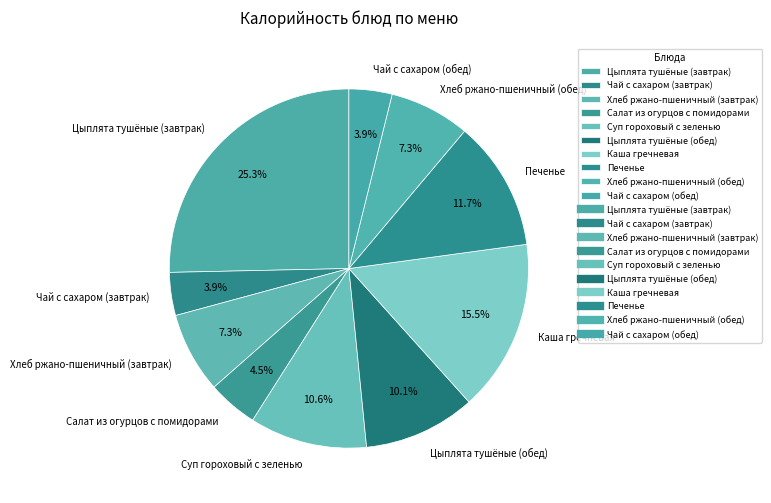

The Хлеб ржано-пшеничный (завтрак) slice represents 13% of the pie. True or false?

False